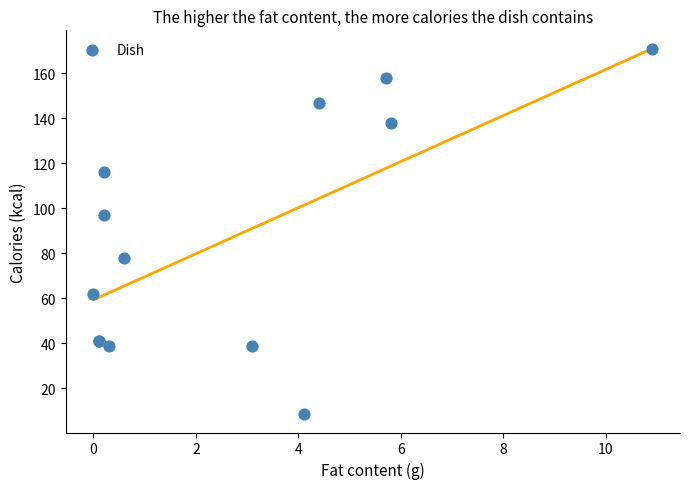

What Y value in the scatter plot is closest to 89?

97.0